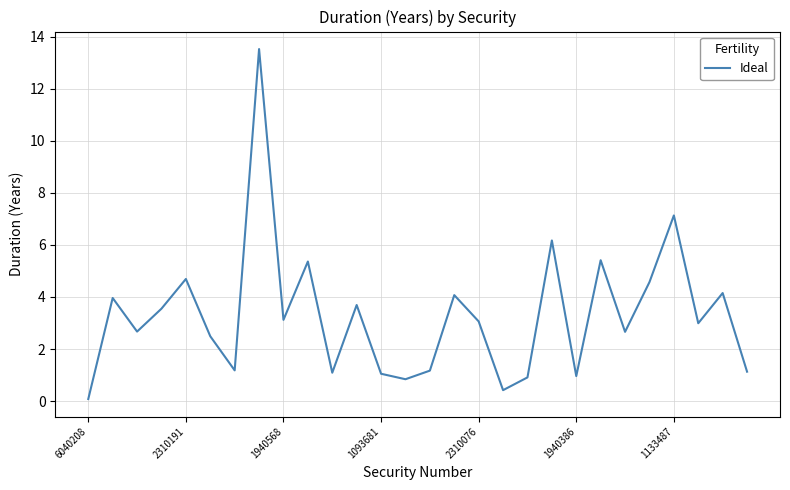

What is the greatest value displayed?

13.5